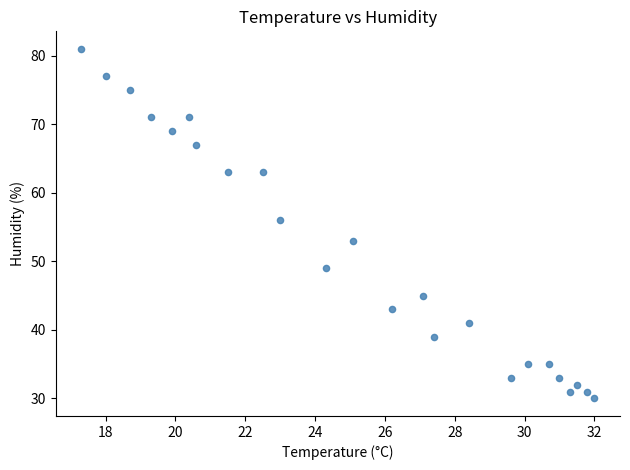

What Y value in the scatter plot is closest to 55?

56